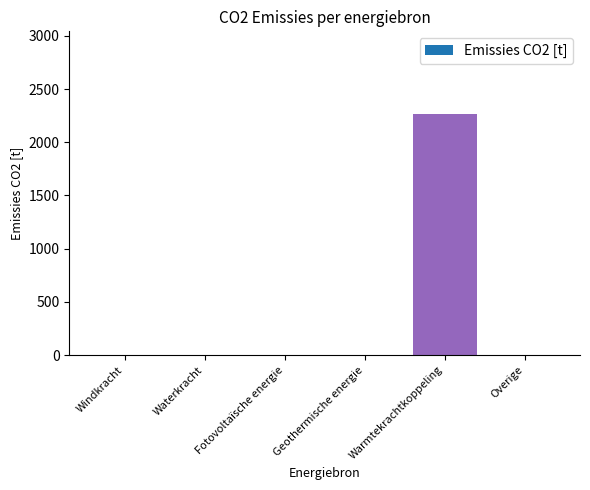

What is the sum of the values at Windkracht and Warmtekrachtkoppeling?

2263.0